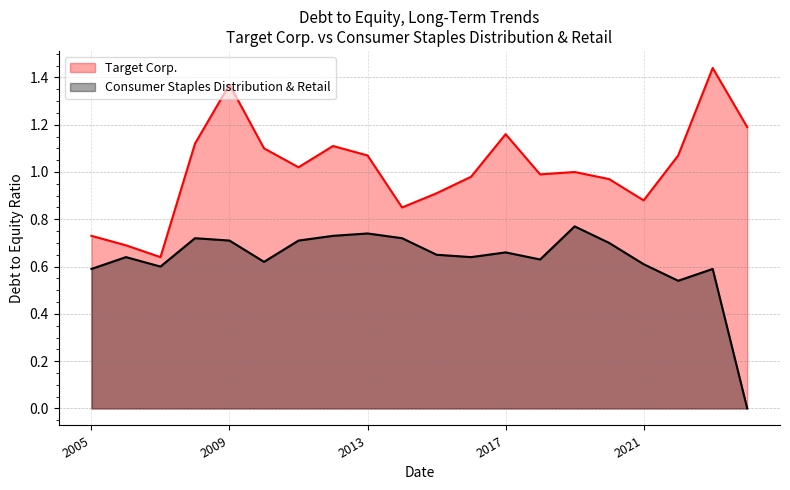

Between 2007-02-03 and 2018-02-03, which series saw the biggest shift?

Target Corp.